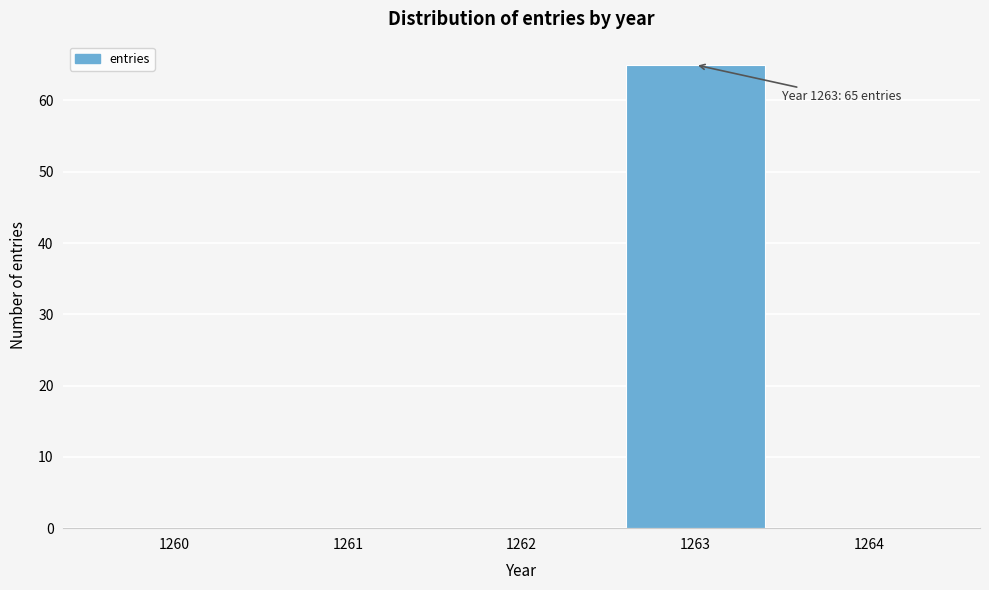

Reading left to right, list all the values displayed in this chart.

1260=0	1261=0	1262=0	1263=65	1264=0